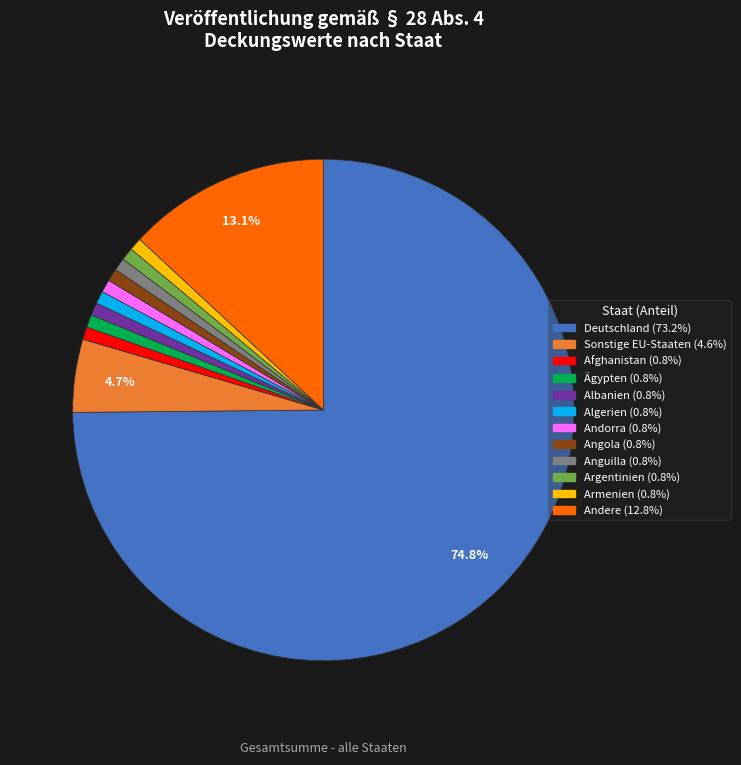

How many slices are in this pie chart?

12